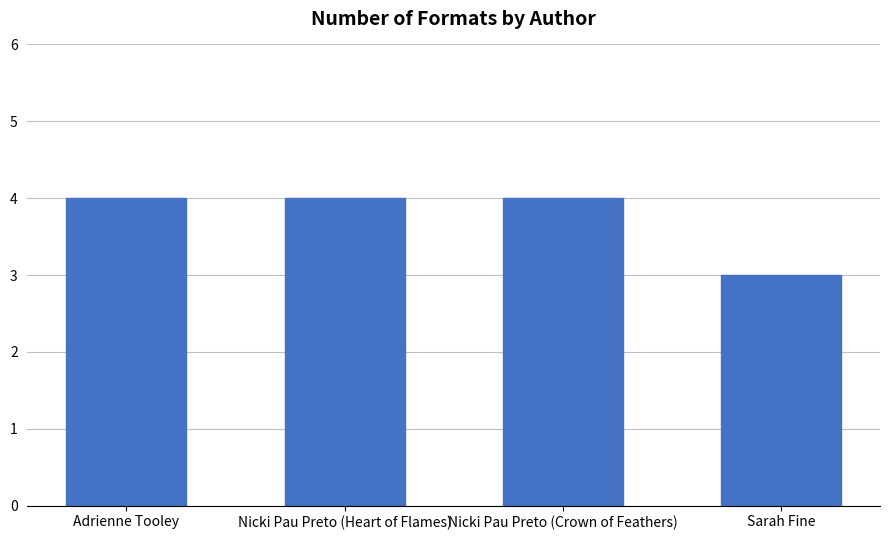

What is the smallest value displayed?

3